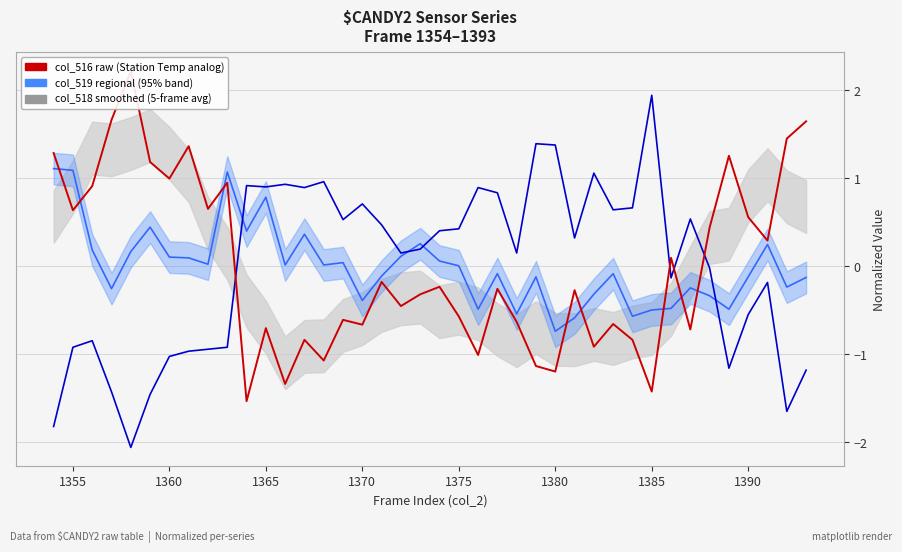

What is the lowest value of the col_519 (val2) series?

-0.7